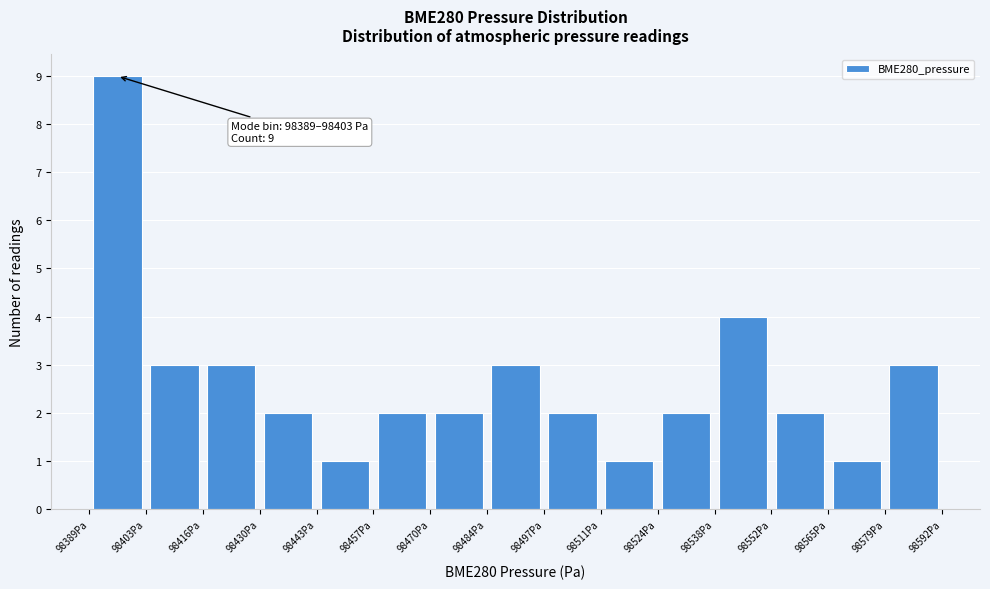

Which range on the x-axis has the tallest bar?

98390 to 98402